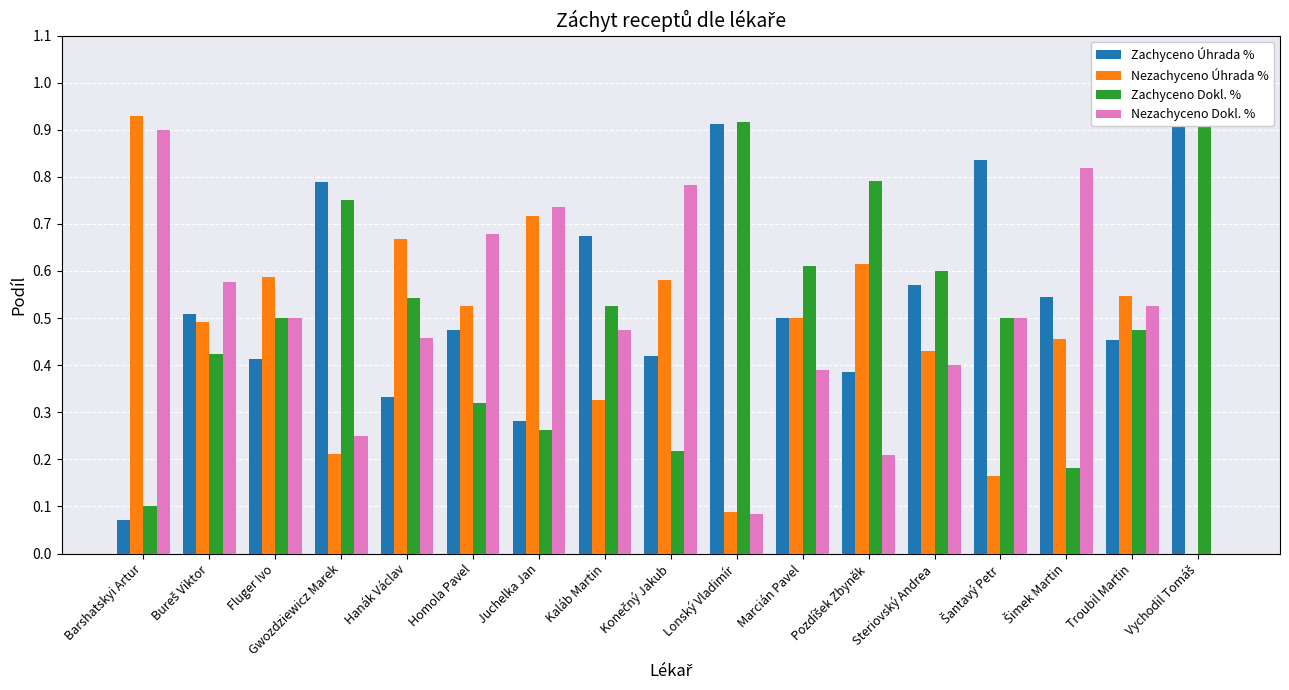

Between Lonský Vladimír and Steriovský Andrea, which series saw the biggest shift?

Zachyceno Úhrada %